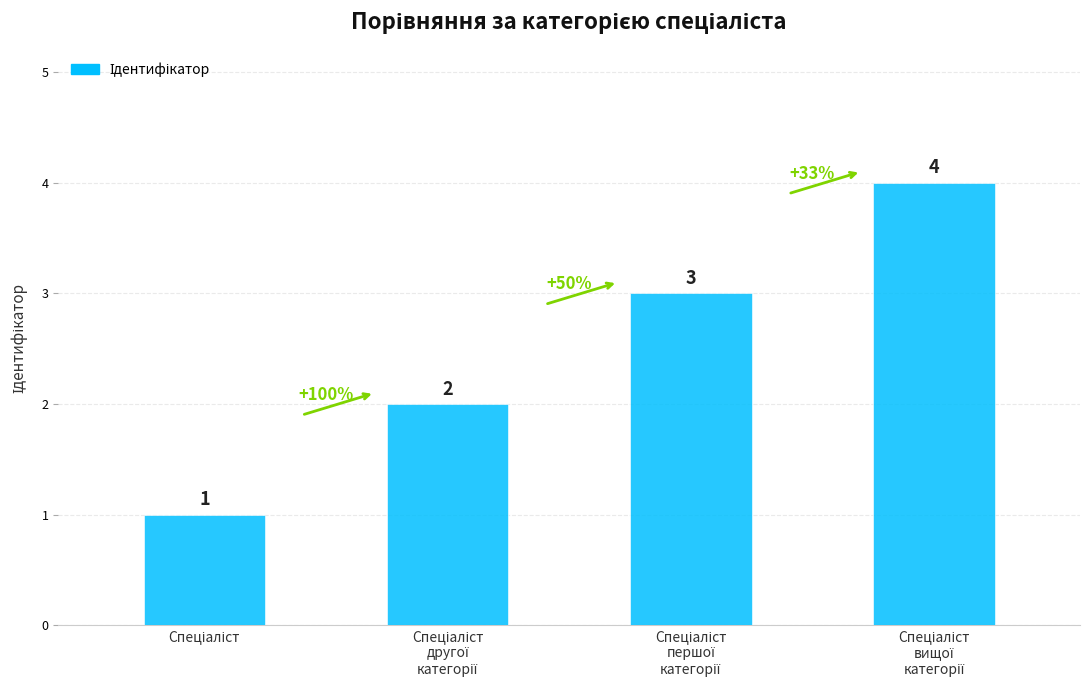

What is the value of the 1st bar from the left?

1